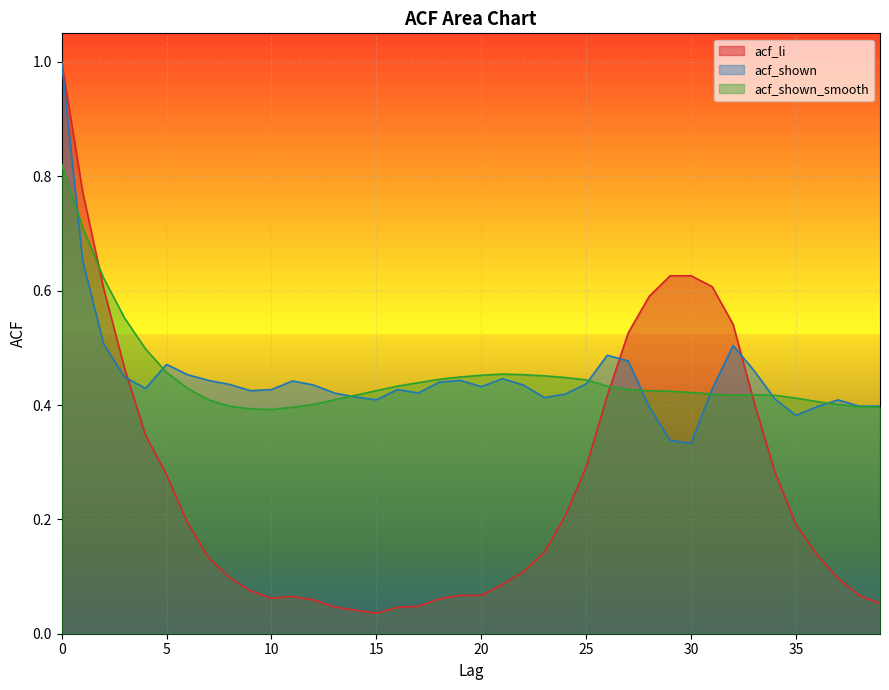

Rank the series at 8 from highest to lowest value.

acf_shown, acf_shown_smooth, acf_li